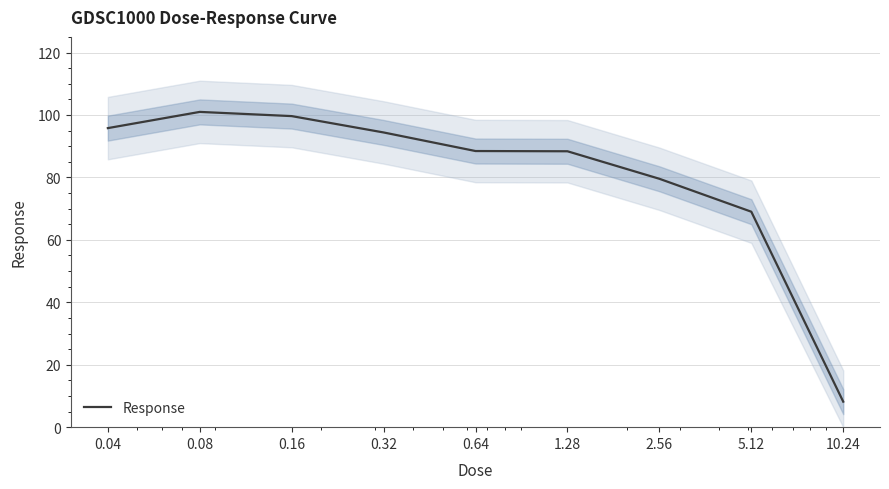

What is the sum of all values?

724.3